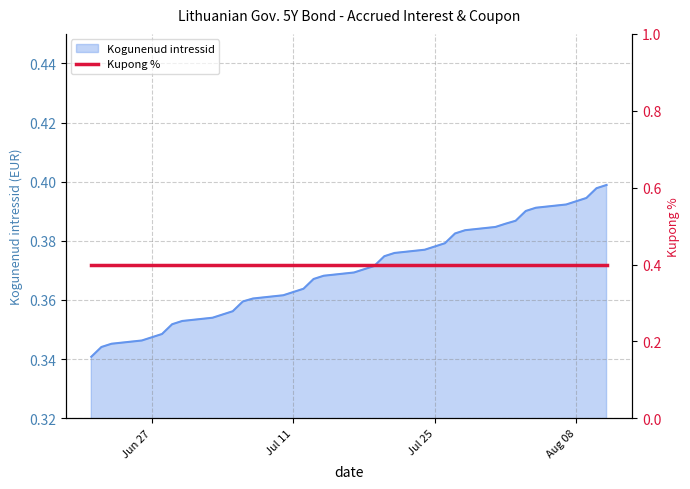

What is the difference between the maximum and second lowest values?

0.1